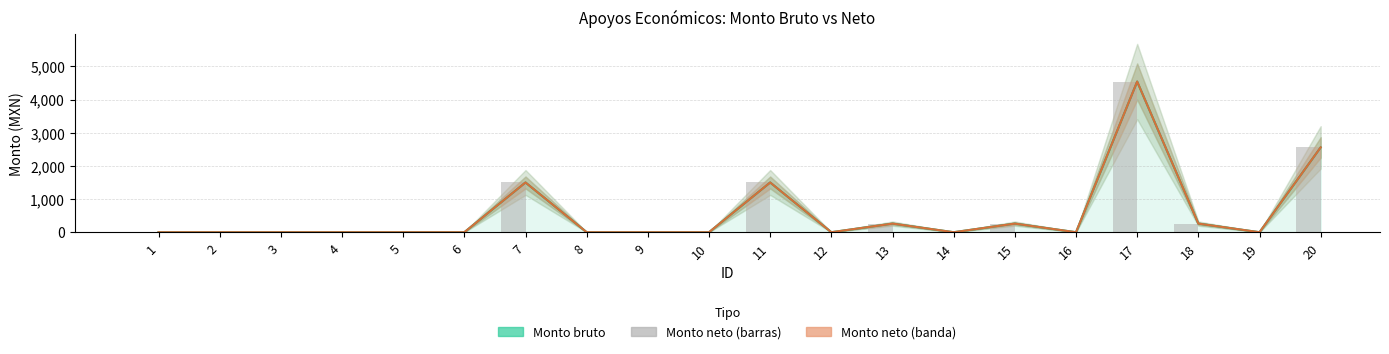

At which category does the chart reach its minimum across all series?

1